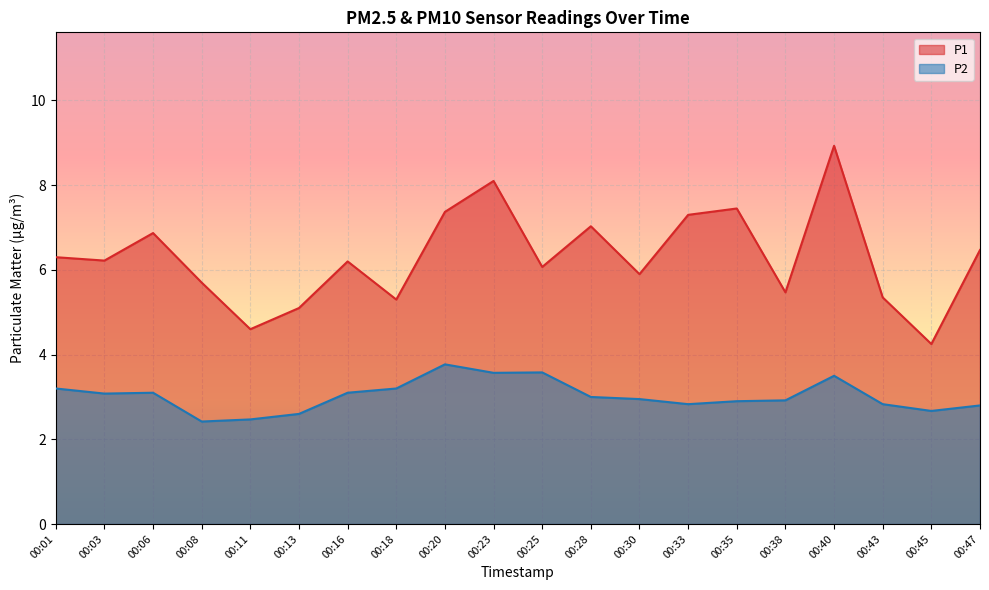

True or false: P2 and P1 cross at least once.

False